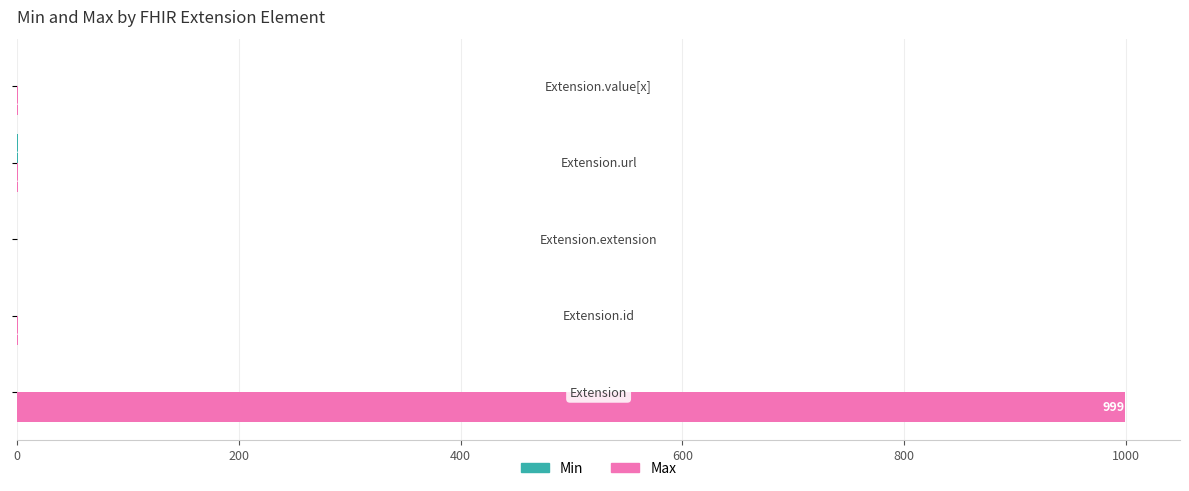

What is the maximum value shown in the chart?

999